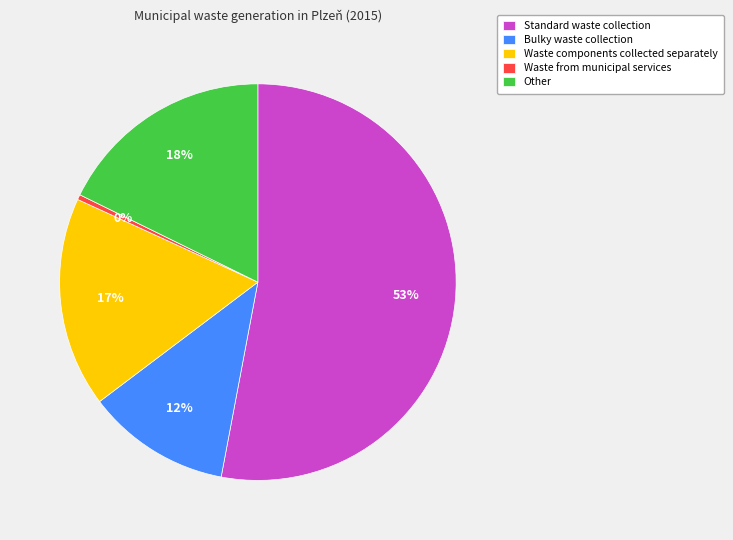

Does Standard waste collection represent more than half of the total?

Yes